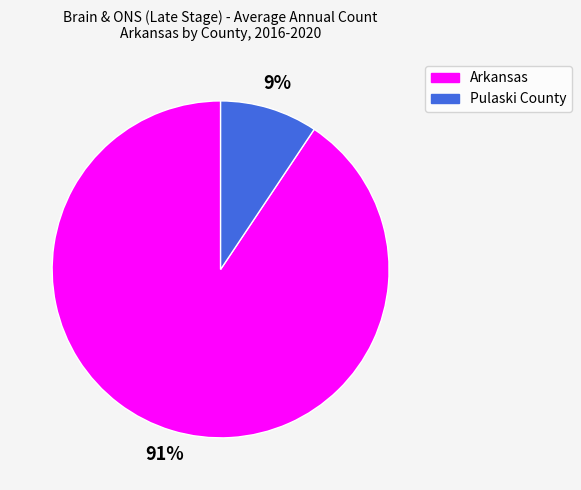

To the nearest percent, what is the combined percentage of Pulaski County and Arkansas?

100%